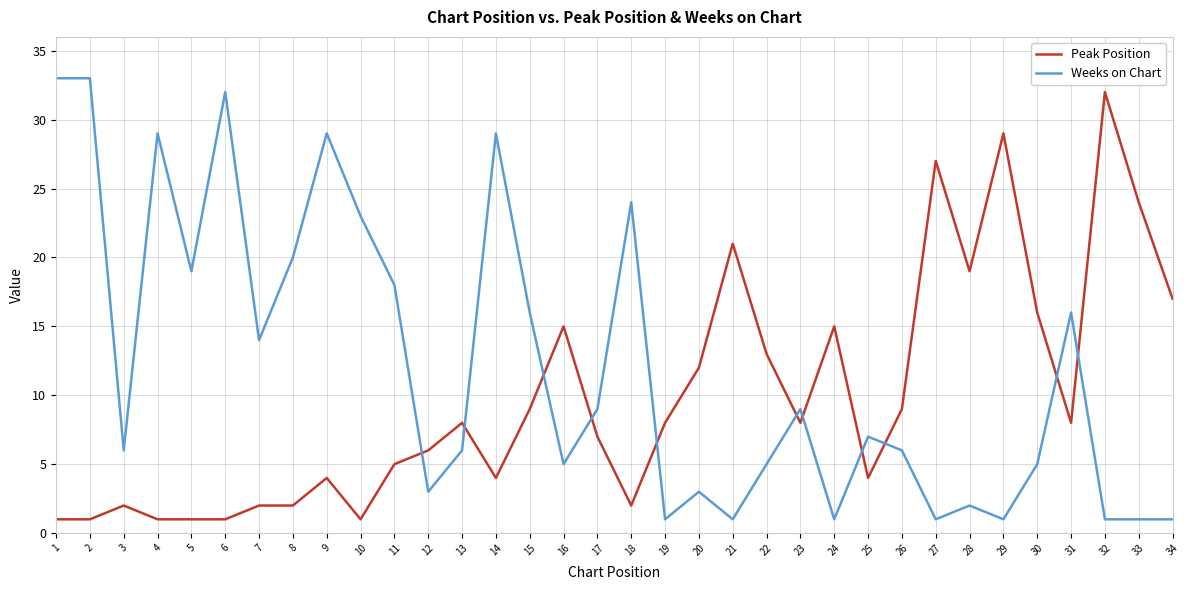

Between 7 and 32, which series saw the biggest shift?

Peak Position